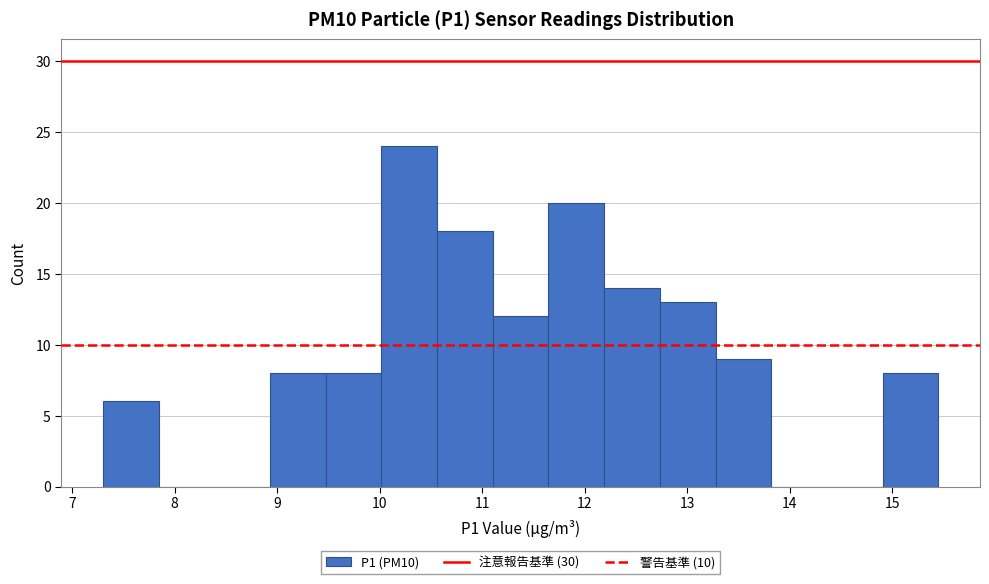

Reading left to right, list every bar in this chart as the range it spans on the x-axis followed by its height. Neither the bar edges nor the heights are printed on the chart, so give them approximately, as read against the axes.

7.3 to 7.8: 6
7.8 to 8.4: 0
8.4 to 8.9: 0
8.9 to 9.5: 8
9.5 to 10.0: 8
10.0 to 10.6: 24
10.6 to 11.1: 18
11.1 to 11.6: 12
11.6 to 12.2: 20
12.2 to 12.7: 14
12.7 to 13.3: 13
13.3 to 13.8: 9
13.8 to 14.4: 0
14.4 to 14.9: 0
14.9 to 15.5: 8